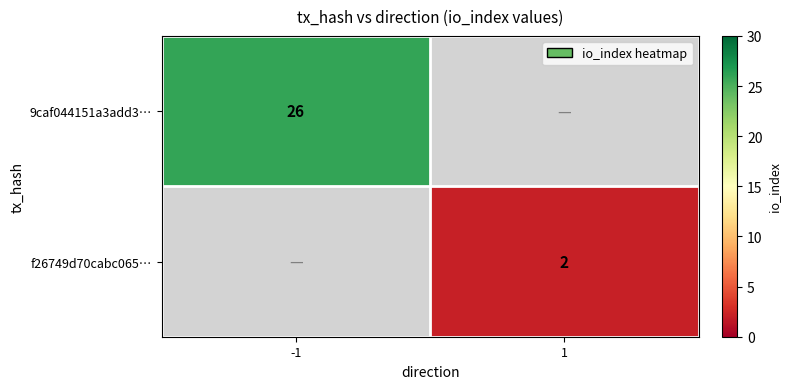

True or false: f26749d70cabc065… has a value of 3 at 1.

False